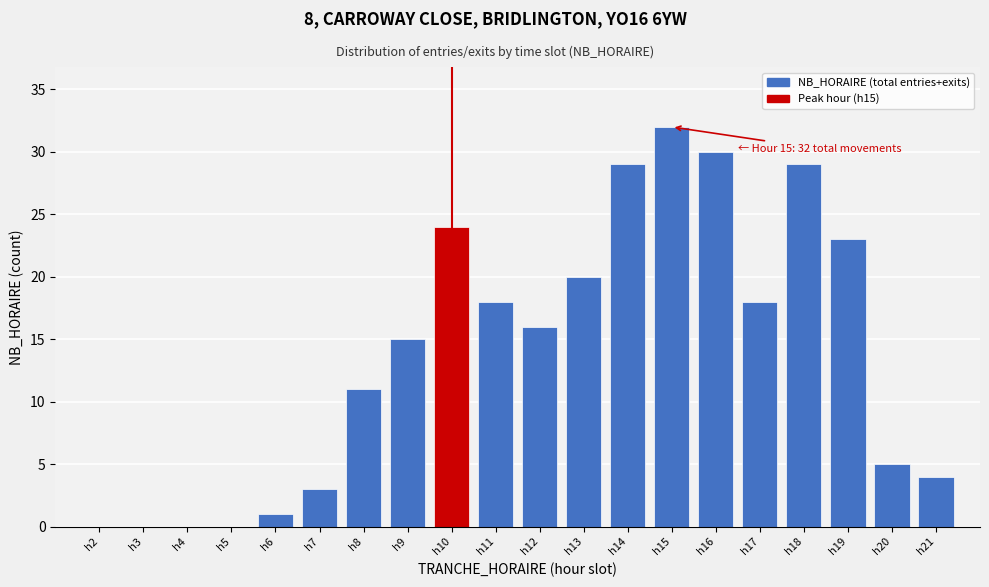

Reading right to left, list all the values displayed in this chart.

h21=4	h20=5	h19=23	h18=29	h17=18	h16=30	h15=32	h14=29	h13=20	h12=16	h11=18	h10=24	h9=15	h8=11	h7=3	h6=1	h5=0	h4=0	h3=0	h2=0